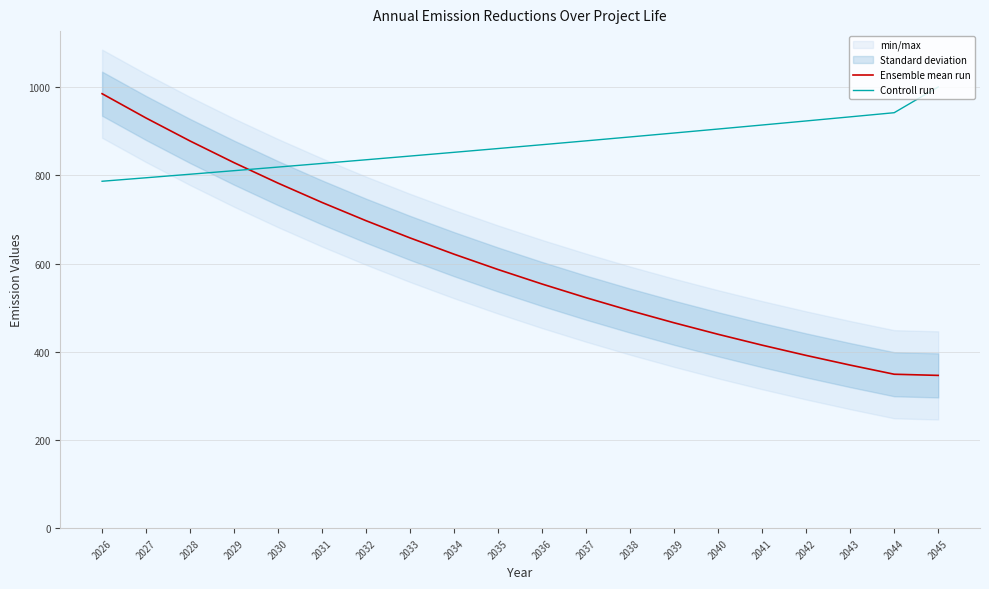

True or false: Controll run has more than 1 interior local peaks.

False